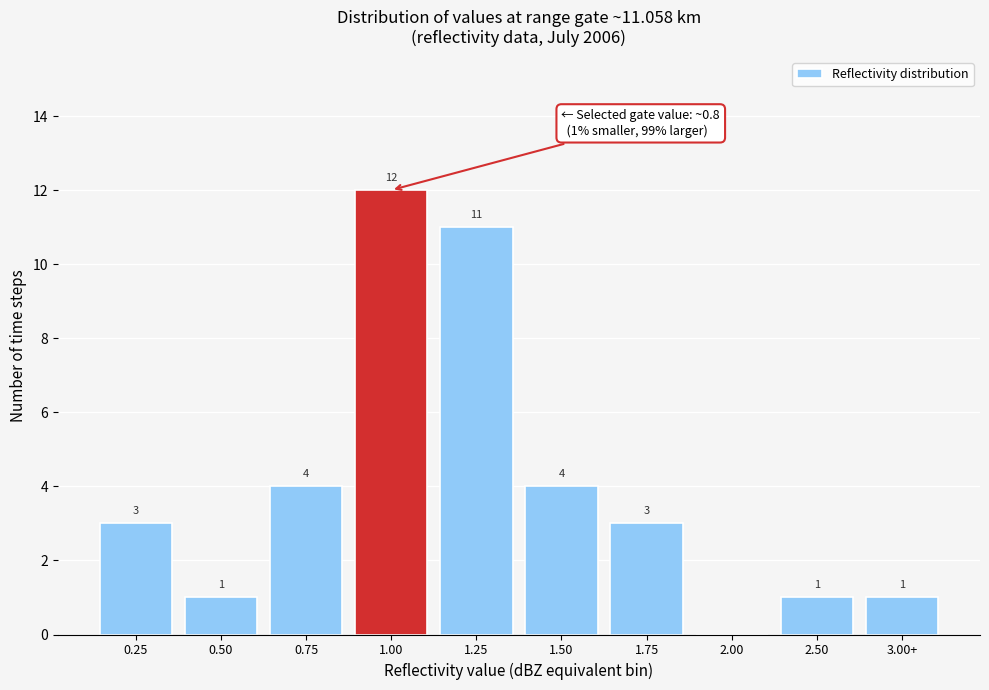

Reading right to left, list all the values displayed in this chart.

3.00+=1	2.50=1	2.00=0	1.75=3	1.50=4	1.25=11	1.00=12	0.75=4	0.50=1	0.25=3